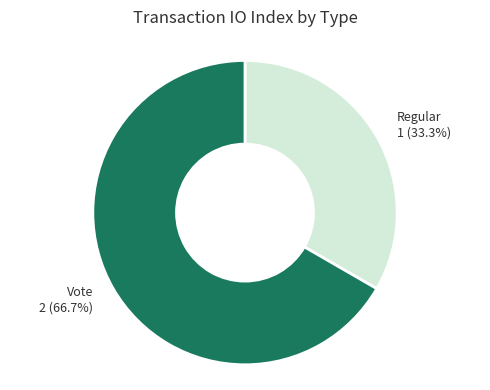

What portion of the pie excludes Vote?

33.3%